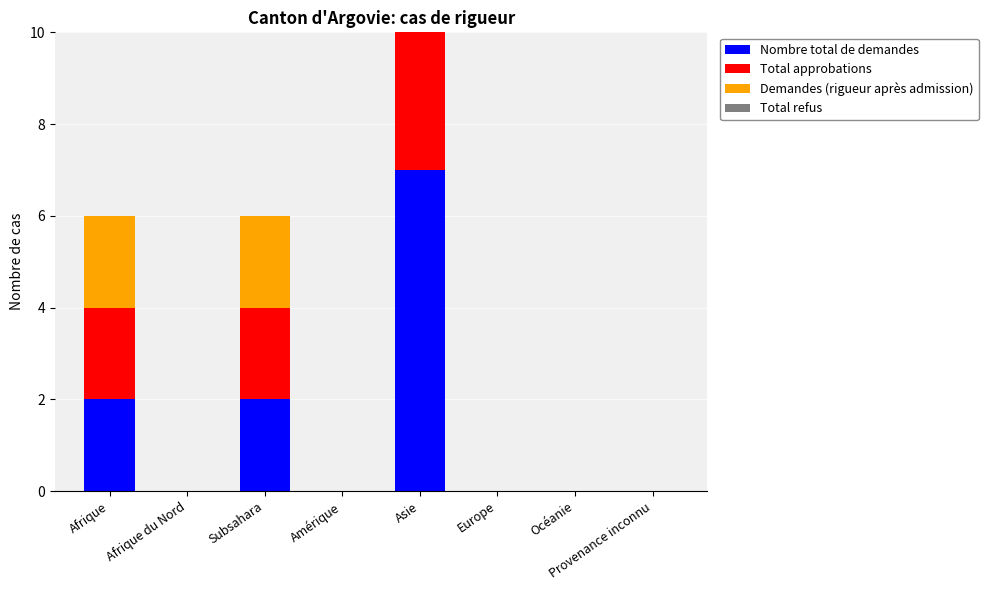

What are all the series names shown in the legend?

Nombre total de demandes, Total approbations, Demandes (rigueur après admission), Total refus